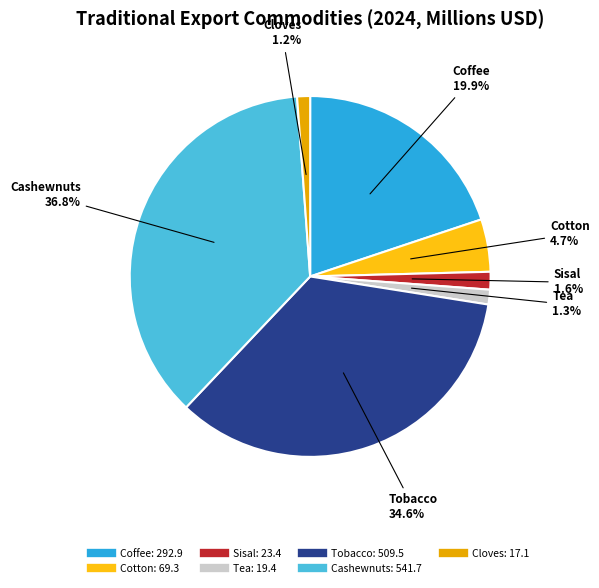

True or false: Tea accounts for 1% of the total.

True